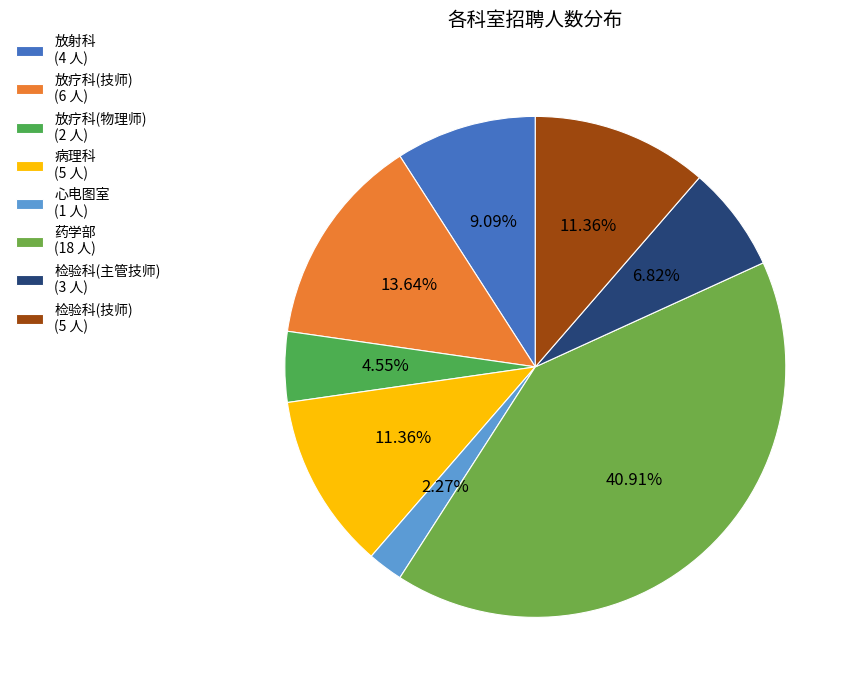

Does 放射科 represent more than half of the total?

No